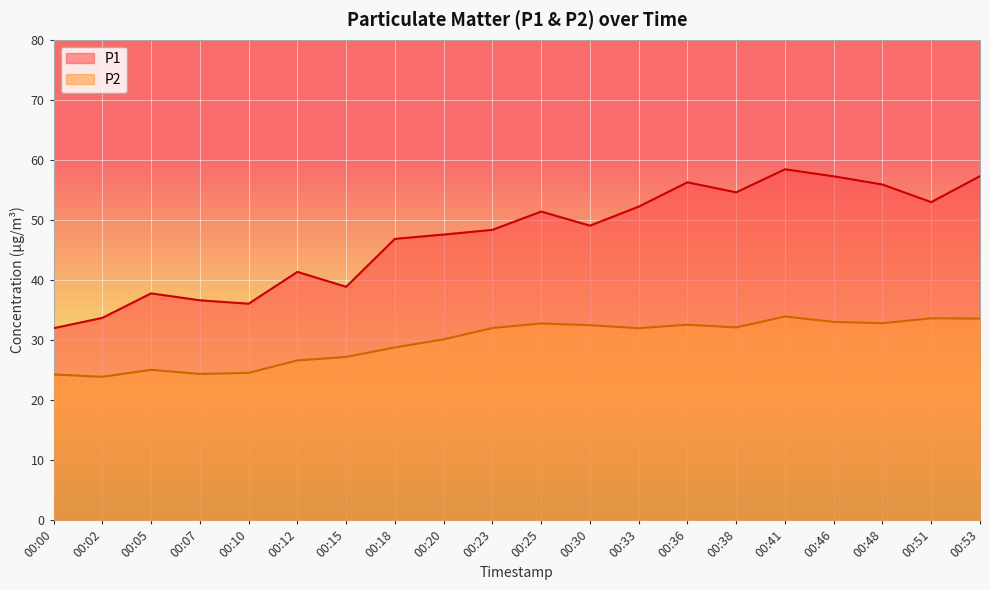

Reading left to right, transcribe all the data shown in this chart.

P1: 31.9	33.7	37.8	36.6	36.0	41.3	38.9	46.8	47.5	48.3	51.4	49.0	52.2	56.2	54.6	58.4	57.2	55.9	53.0	57.3
P2: 24.2	23.9	25.0	24.3	24.5	26.6	27.2	28.8	30.1	32.0	32.8	32.5	31.9	32.5	32.1	33.9	33.0	32.8	33.6	33.5